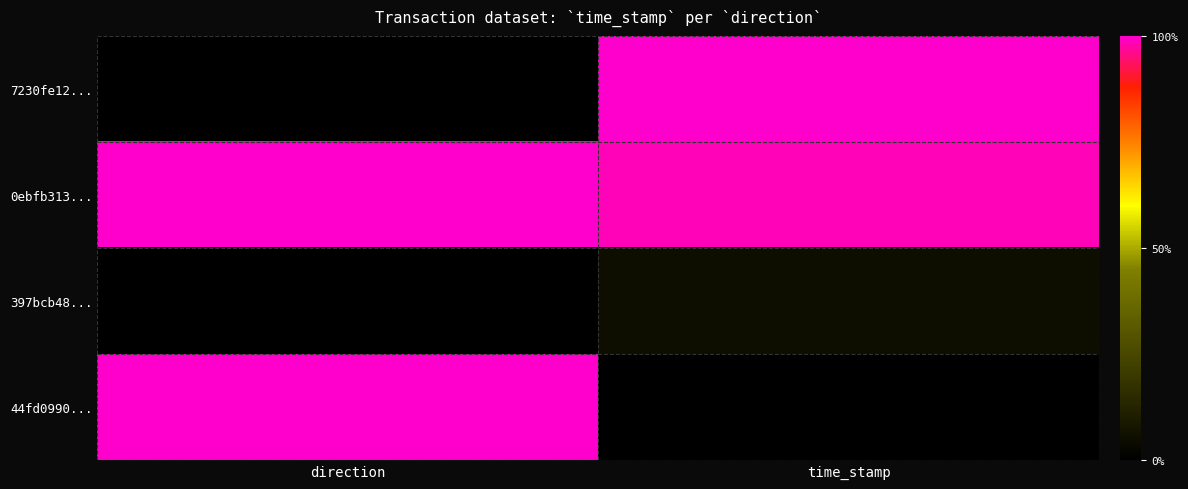

Between time_stamp and direction, which is larger?

time_stamp